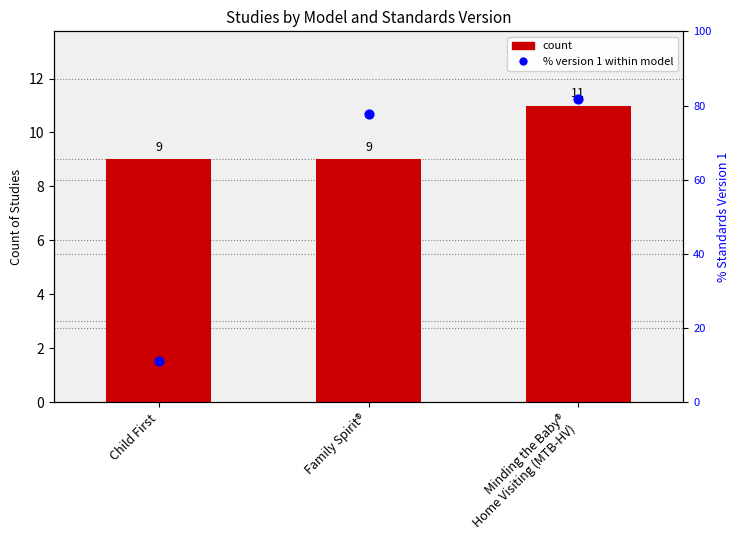

Which series has the largest Y range (max minus min)?

% Version 1